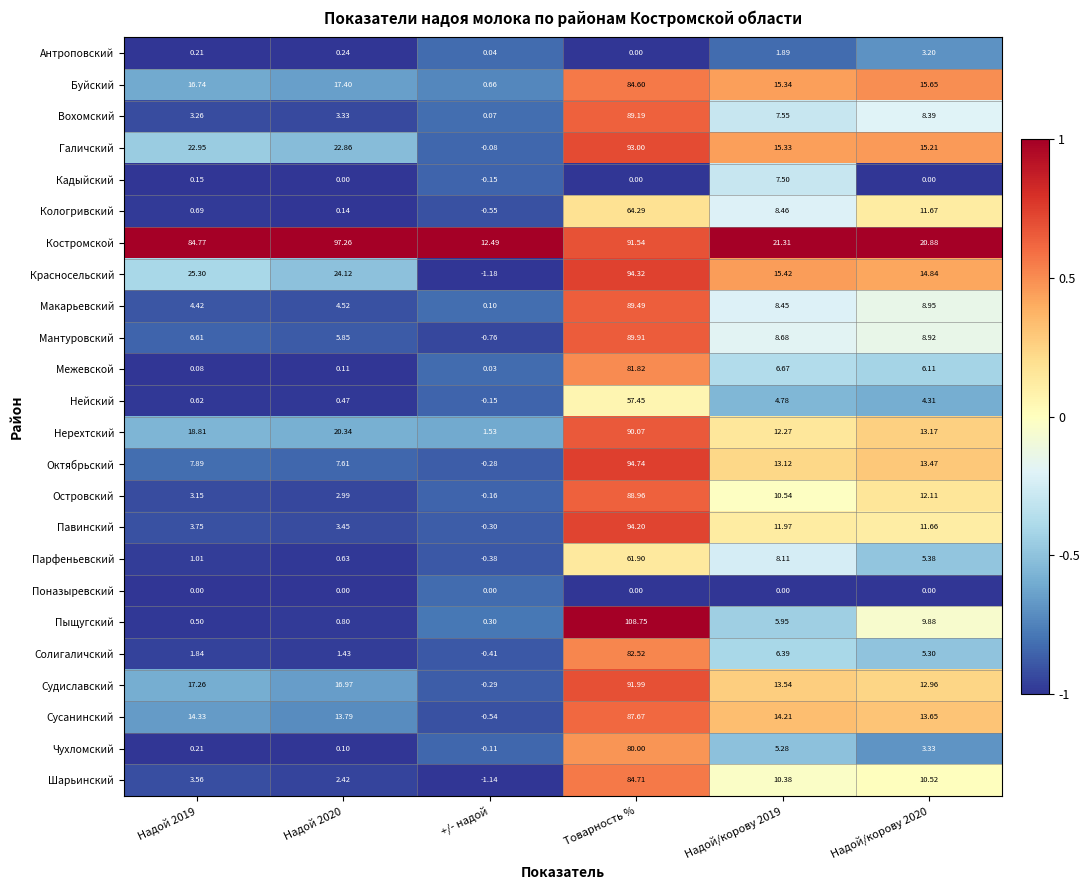

List the series in order of their peak value, lowest first.

Поназыревский, Антроповский, Кадыйский, Нейский, Парфеньевский, Кологривский, Чухломский, Межевской, Солигаличский, Буйский, Шарьинский, Сусанинский, Островский, Вохомский, Макарьевский, Мантуровский, Нерехтский, Судиславский, Галичский, Павинский, Красносельский, Октябрьский, Костромской, Пыщугский